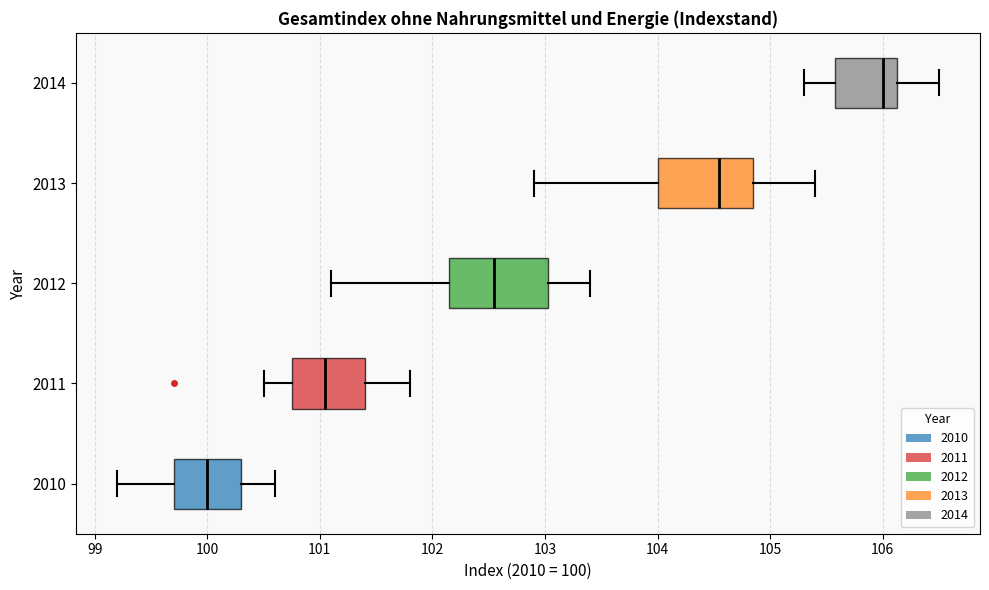

Reading bottom to top, transcribe this box plot: for each box, give where its median line is, the range the box spans, and where its two whiskers end, as read against the x-axis. The values are not printed on the chart, so give them approximately, as read against the axis.

2010: median 100.0, box 99.7 to 100.3, whiskers 99.2 to 100.6
2011: median 101.1, box 100.8 to 101.4, whiskers 100.5 to 101.8
2012: median 102.6, box 102.2 to 103.0, whiskers 101.1 to 103.4
2013: median 104.6, box 104.0 to 104.9, whiskers 102.9 to 105.4
2014: median 106.0, box 105.6 to 106.1, whiskers 105.3 to 106.5